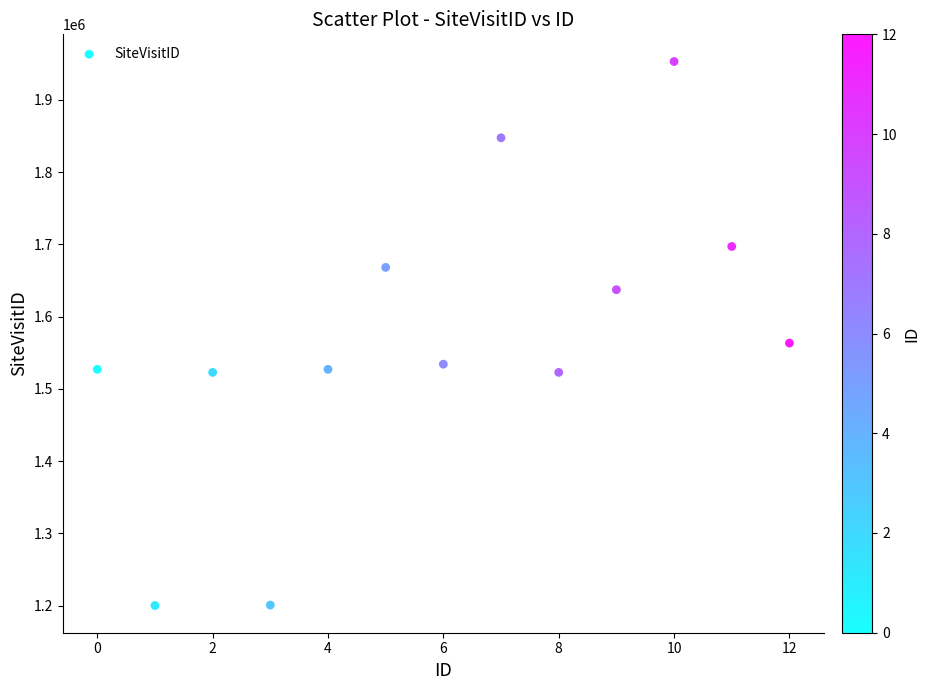

What is the range of Y values (max minus min)?

752553